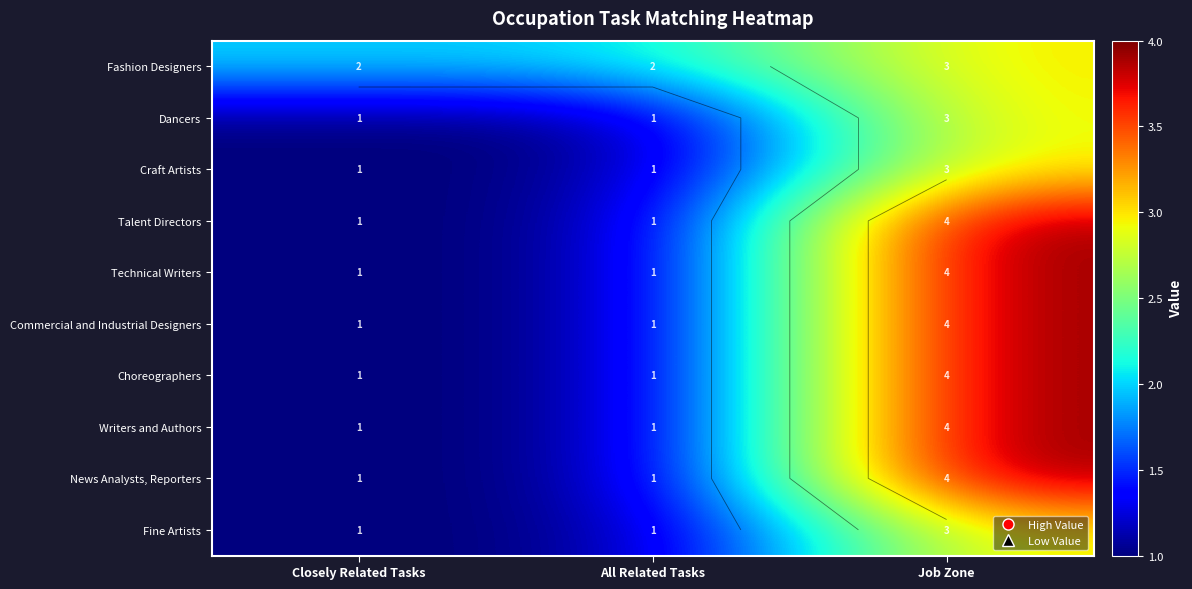

What is the total value across all series at Closely Related Tasks?

11